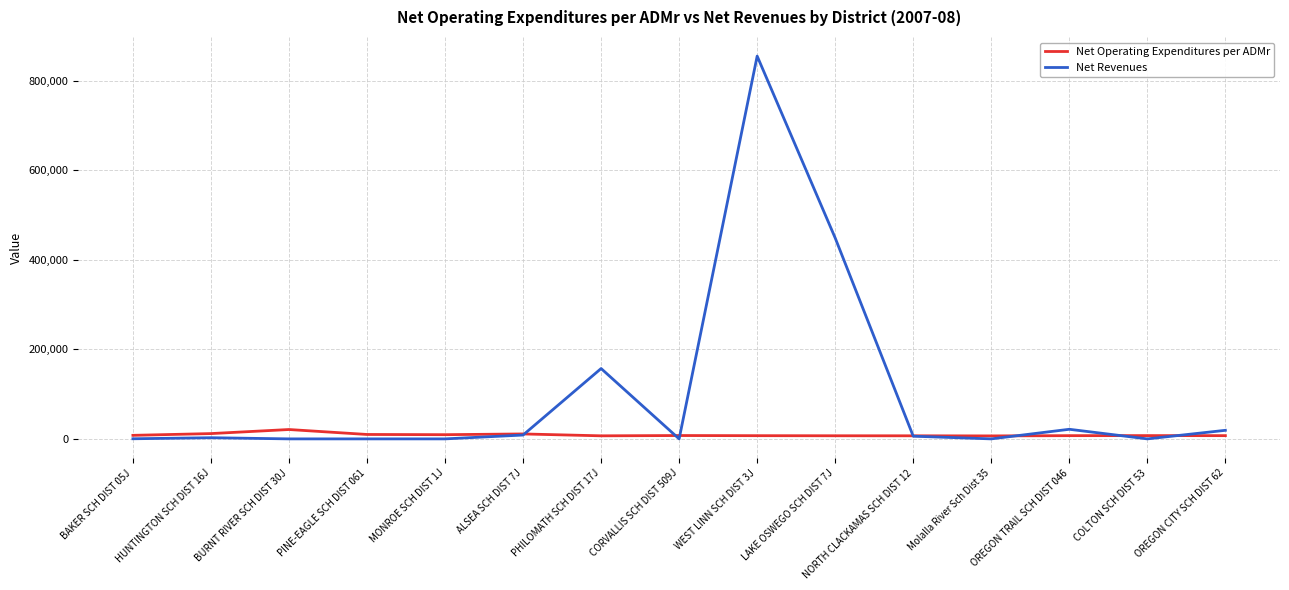

Which series has the largest total across all categories?

Net Revenues